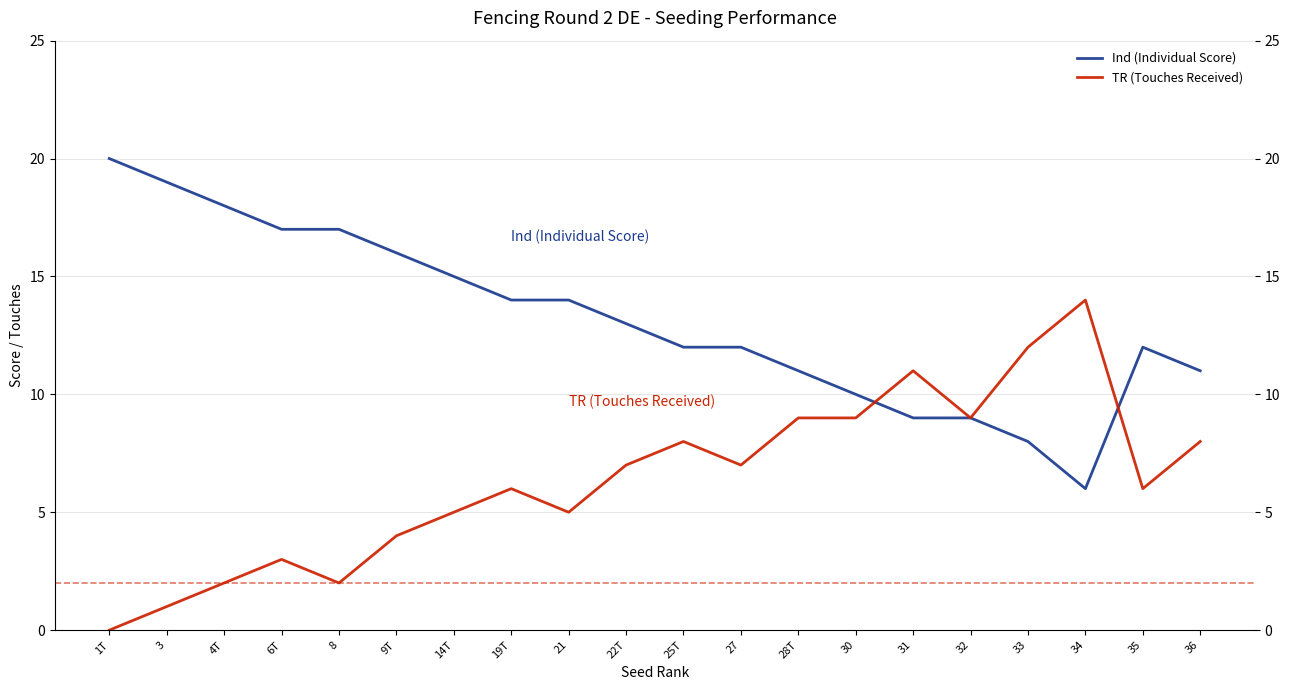

What is the total value across all series at 36?

19